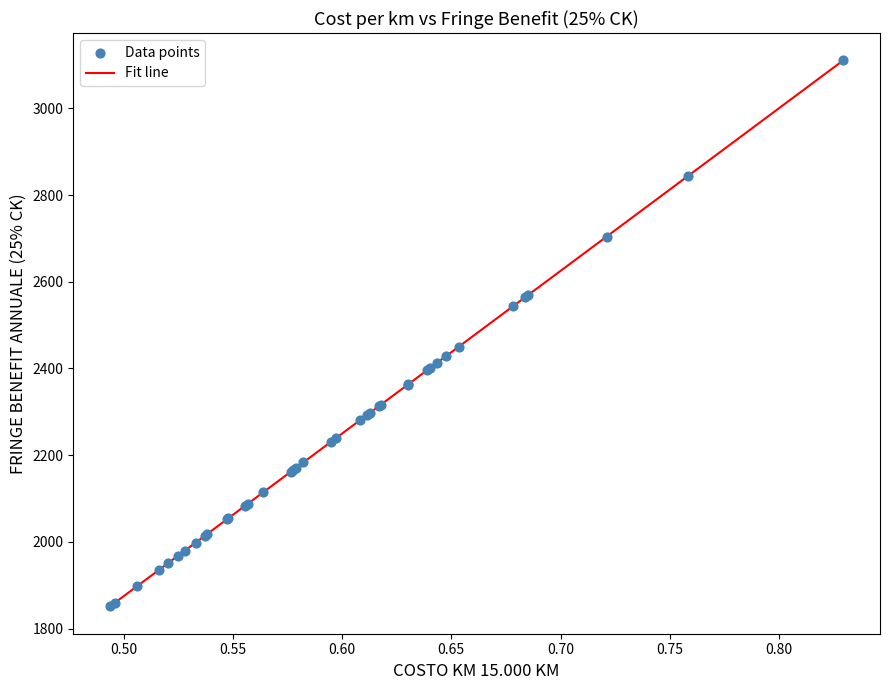

What is the maximum value shown in the chart?

3110.6